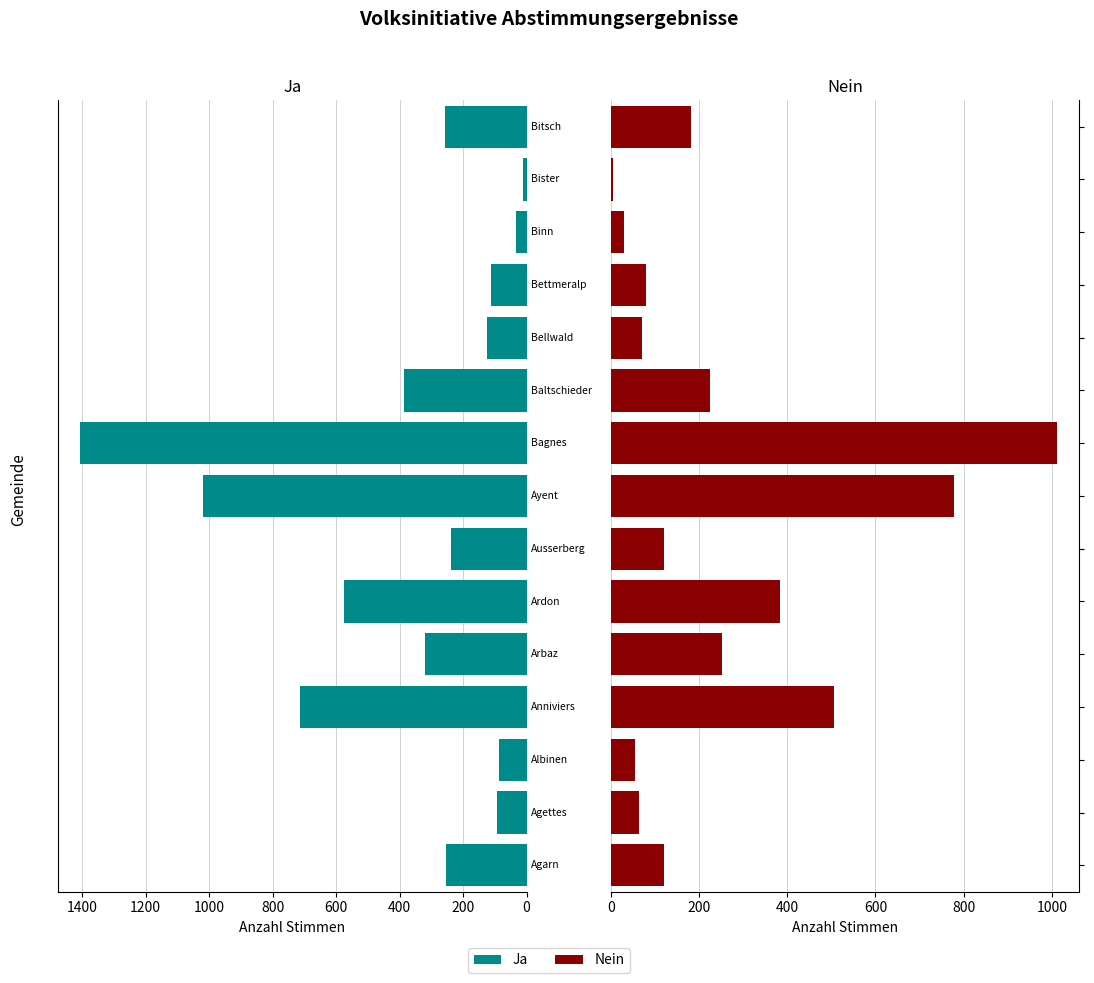

At how many categories does at least one series exceed 32?

13